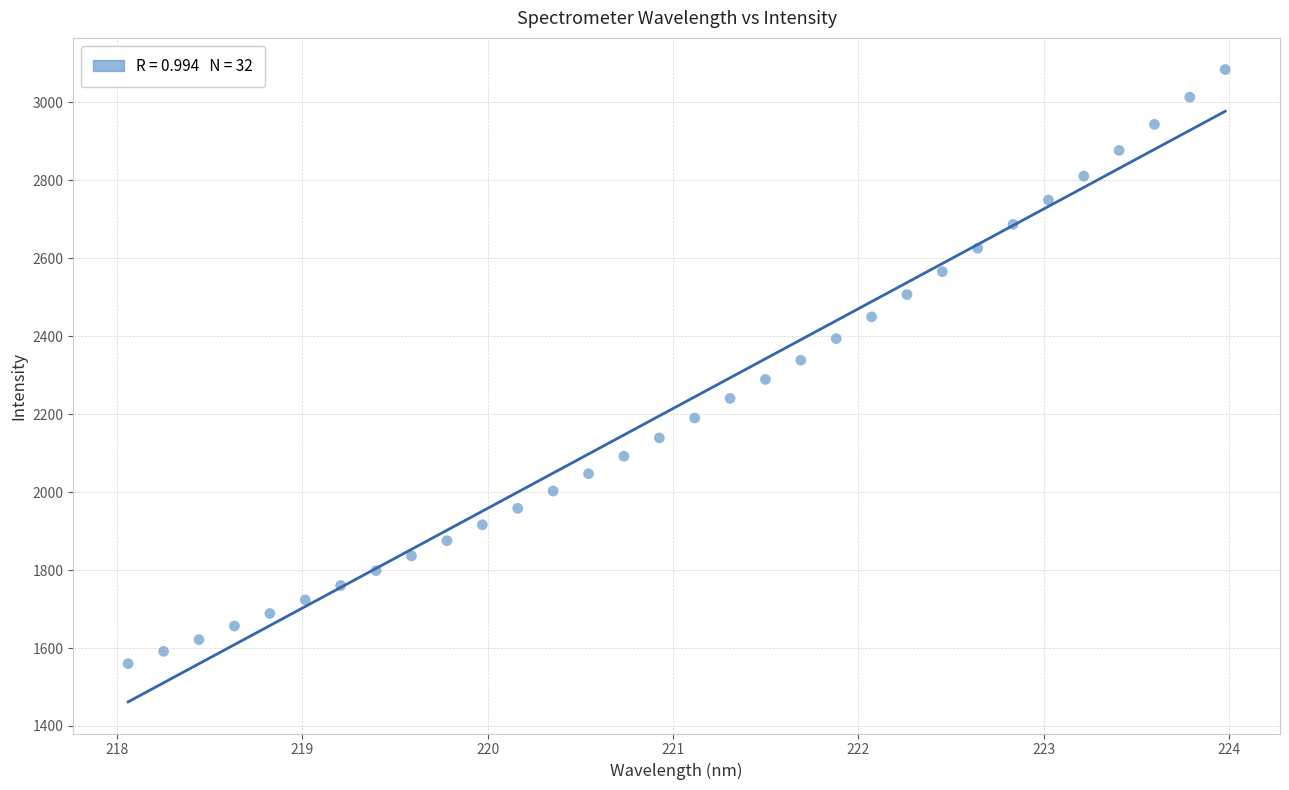

What is the range of X values (max minus min)?

5.9